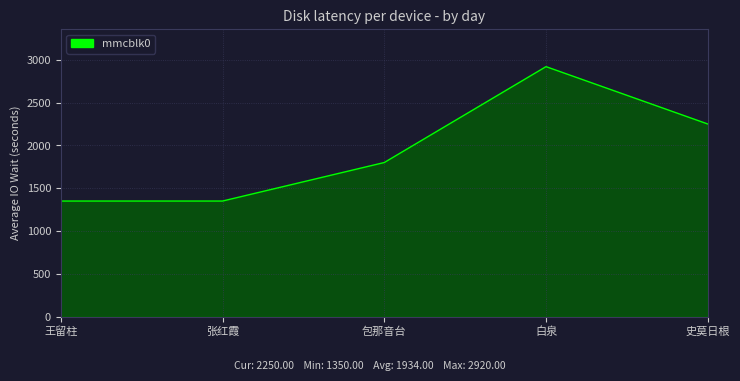

At which category does the chart reach its peak across all series?

白泉